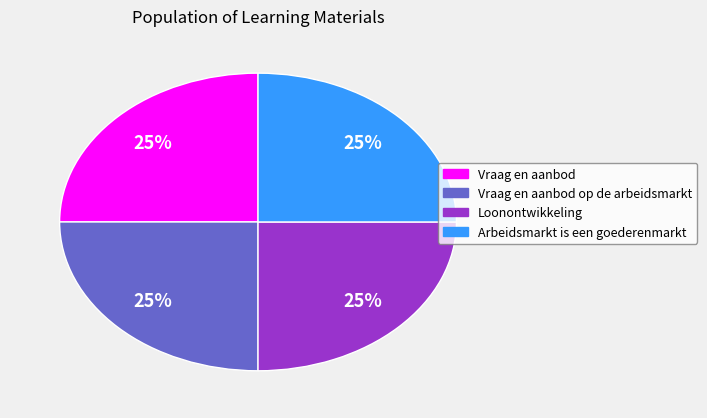

To the nearest percent, what is the average slice percentage?

25%